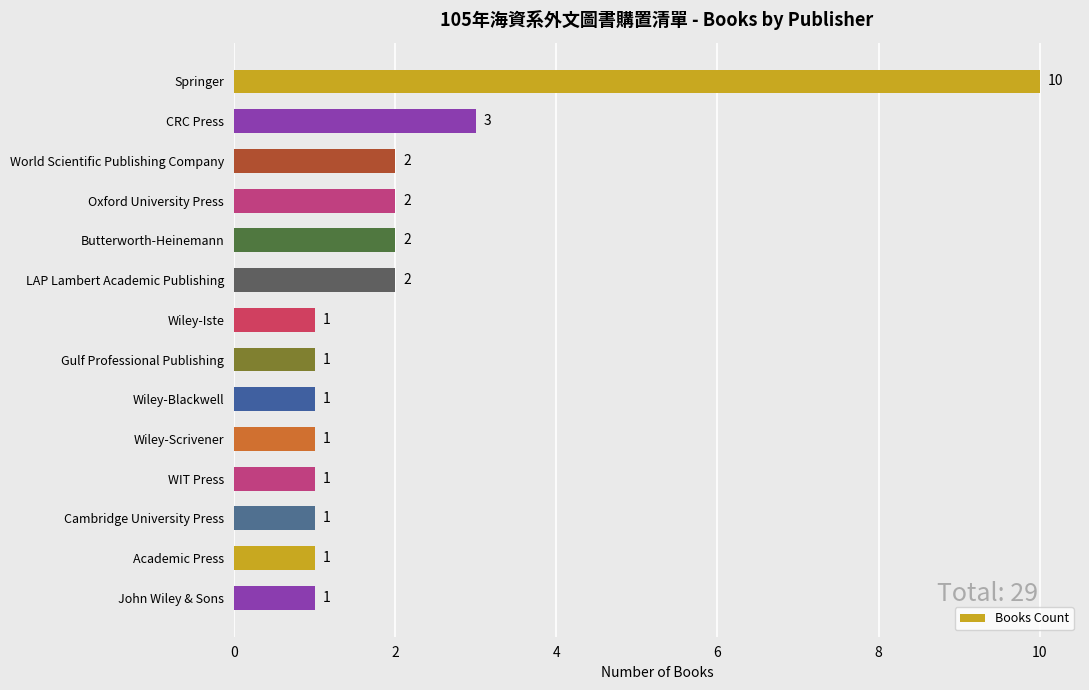

What is the difference between the maximum and second lowest values?

9